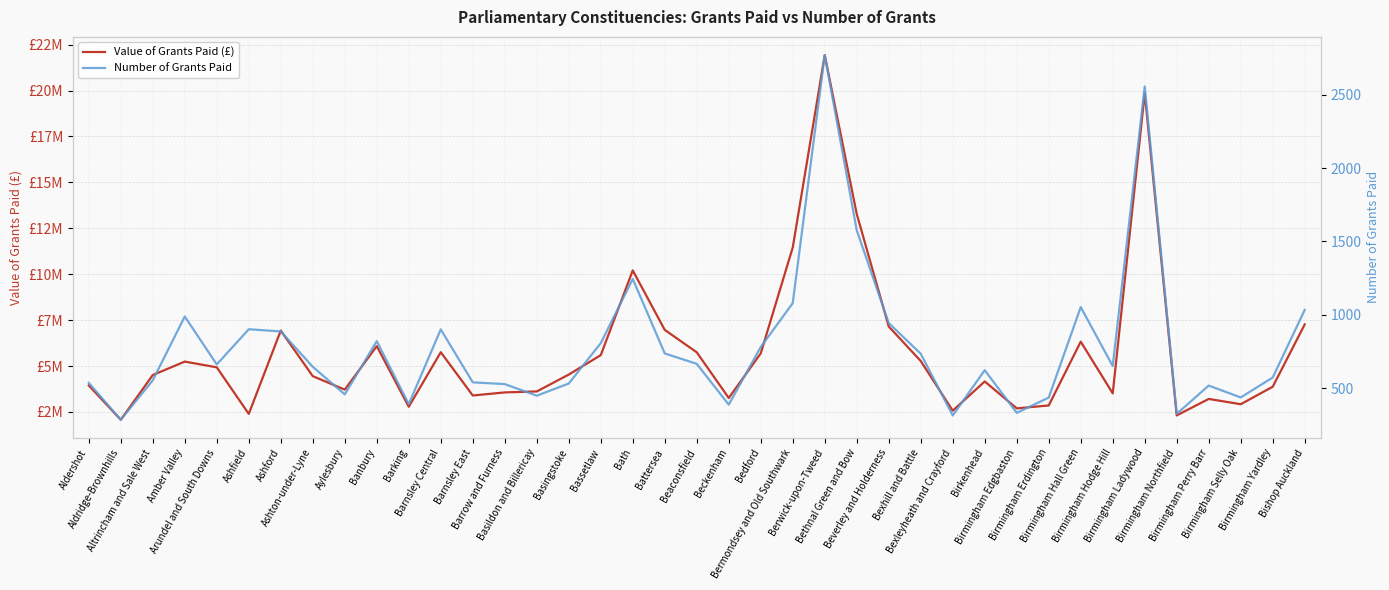

Is the value of Number of Grants Paid at Birmingham Erdington greater than the value of Value of Grants Paid (£) at Bexhill and Battle?

No